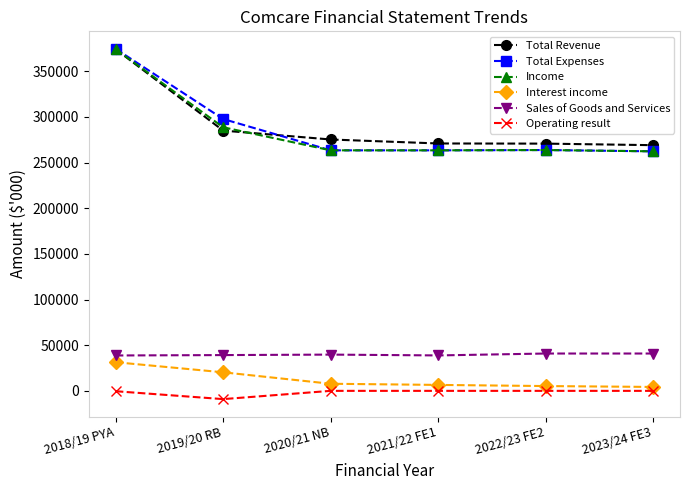

What is the approximate value of Interest income at 2019/20 RB?

20315